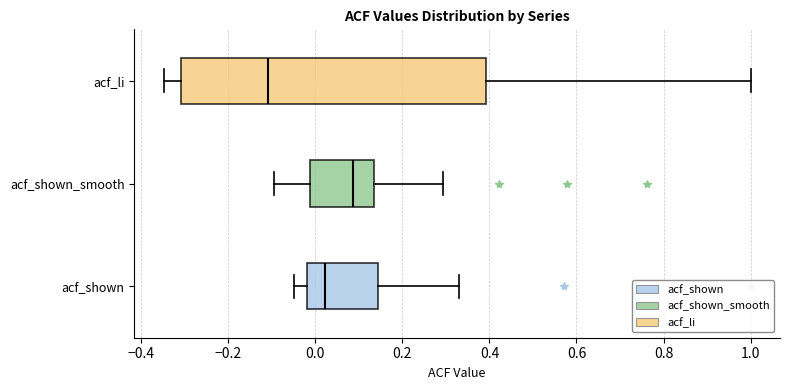

Reading bottom to top, transcribe this box plot: for each box, give where its median line is, the range the box spans, and where its two whiskers end, as read against the x-axis. The values are not printed on the chart, so give them approximately, as read against the axis.

acf_shown: median 0.02, box -0.02 to 0.14, whiskers -0.04 to 0.34
acf_shown_smooth: median 0.08, box -0.02 to 0.14, whiskers -0.10 to 0.30
acf_li: median -0.10, box -0.30 to 0.40, whiskers -0.34 to 1.00